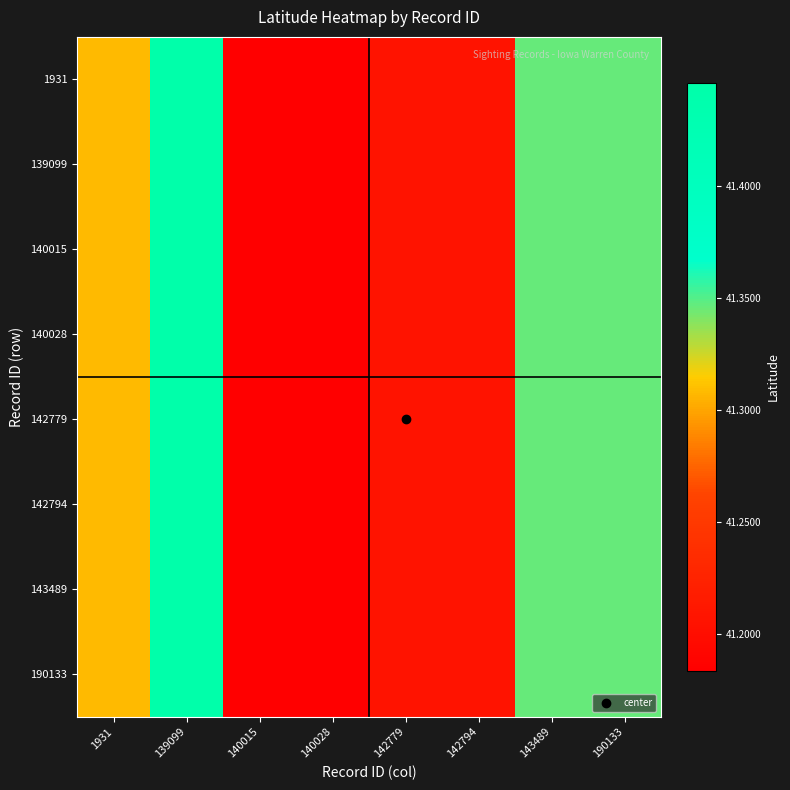

Reading left to right, list all the values displayed in this chart.

1931: 1931=41.3	139099=41.4	140015=41.2	140028=41.2	142779=41.2	142794=41.2	143489=41.3	190133=41.3
139099: 1931=41.3	139099=41.4	140015=41.2	140028=41.2	142779=41.2	142794=41.2	143489=41.3	190133=41.3
140015: 1931=41.3	139099=41.4	140015=41.2	140028=41.2	142779=41.2	142794=41.2	143489=41.3	190133=41.3
140028: 1931=41.3	139099=41.4	140015=41.2	140028=41.2	142779=41.2	142794=41.2	143489=41.3	190133=41.3
142779: 1931=41.3	139099=41.4	140015=41.2	140028=41.2	142779=41.2	142794=41.2	143489=41.3	190133=41.3
142794: 1931=41.3	139099=41.4	140015=41.2	140028=41.2	142779=41.2	142794=41.2	143489=41.3	190133=41.3
143489: 1931=41.3	139099=41.4	140015=41.2	140028=41.2	142779=41.2	142794=41.2	143489=41.3	190133=41.3
190133: 1931=41.3	139099=41.4	140015=41.2	140028=41.2	142779=41.2	142794=41.2	143489=41.3	190133=41.3